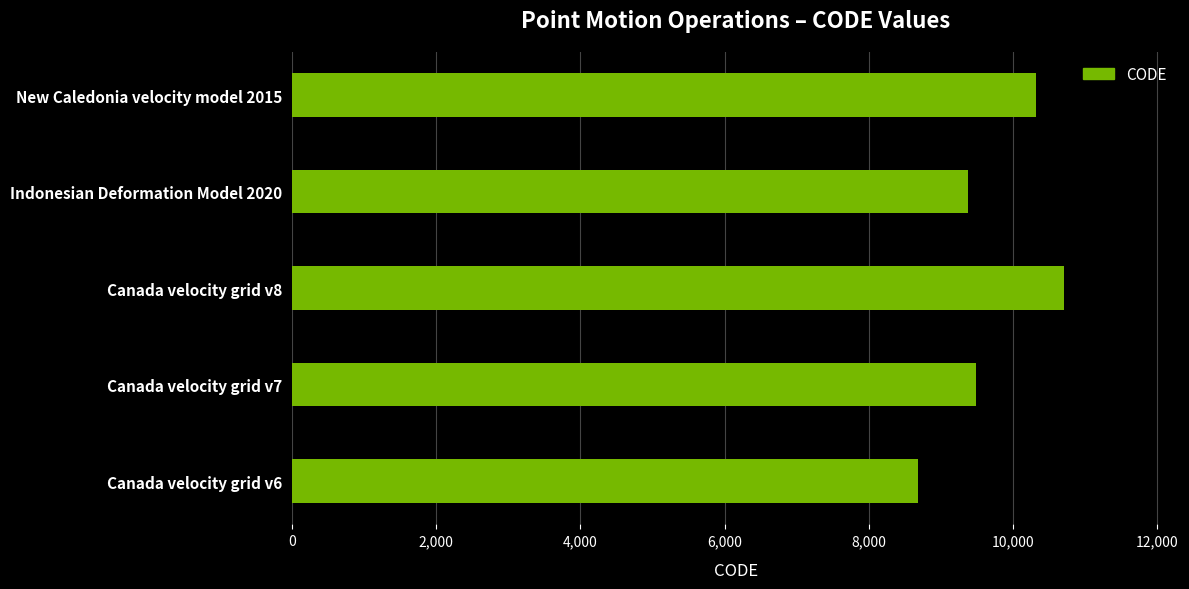

Reading bottom to top, what are all the values shown in this chart?

8676	9483	10707	9375	10323